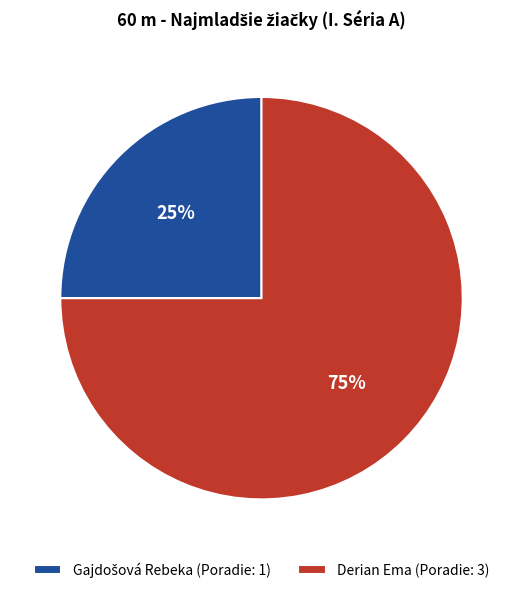

Is there any slice that represents more than half of the pie?

Yes